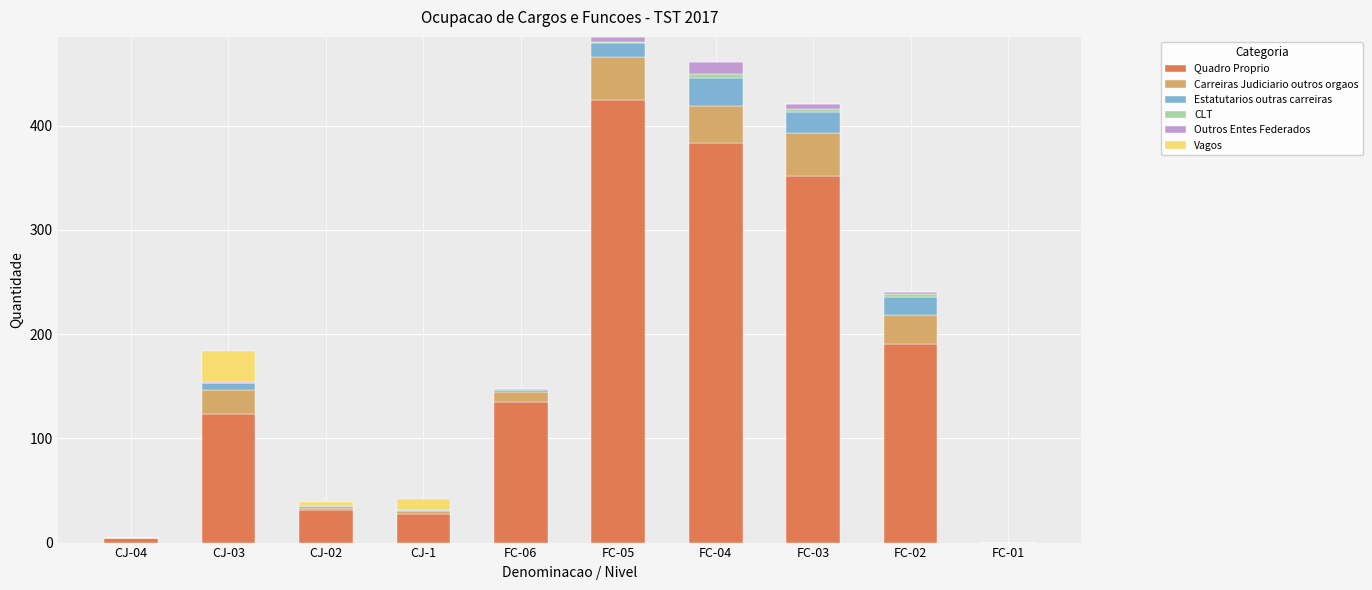

What is the highest value of the Quadro Proprio series?

424